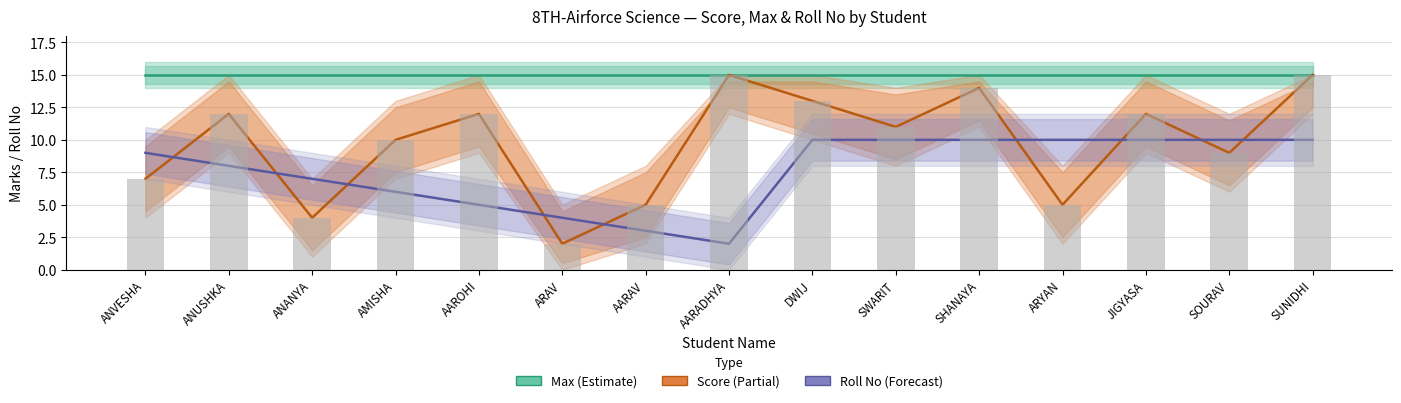

Is it true that Score equals 4 at DWIJ?

False